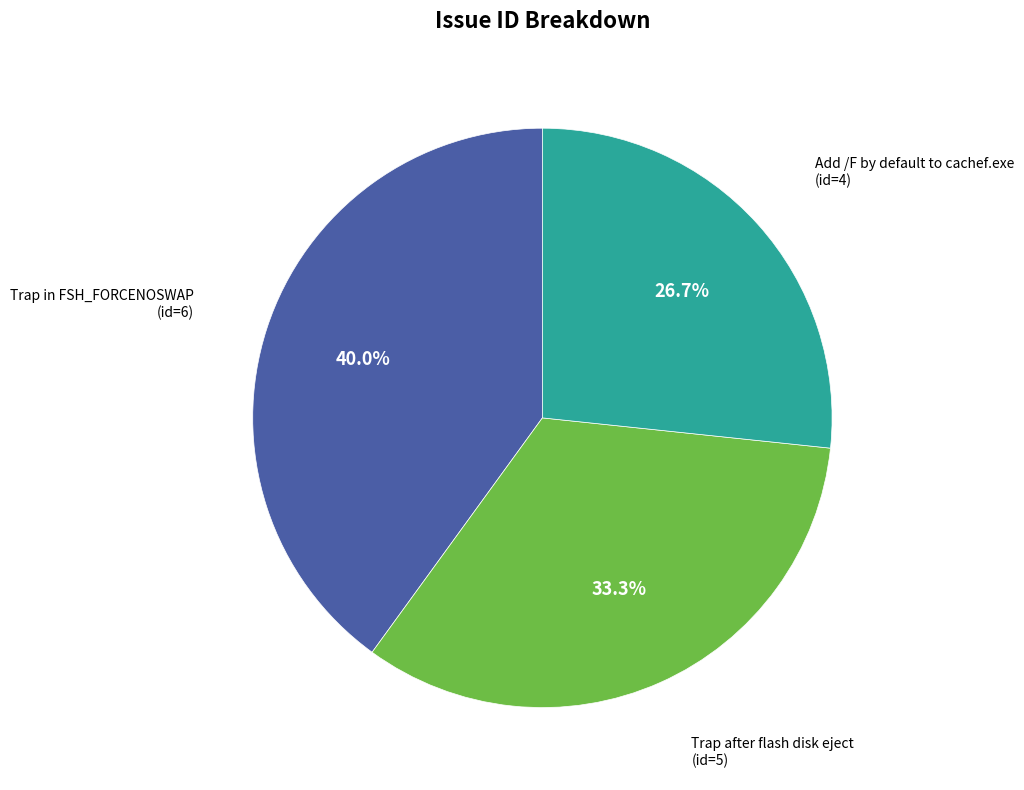

To the nearest percent, what portion does Add /F by default to cachef.exe represent?

27%